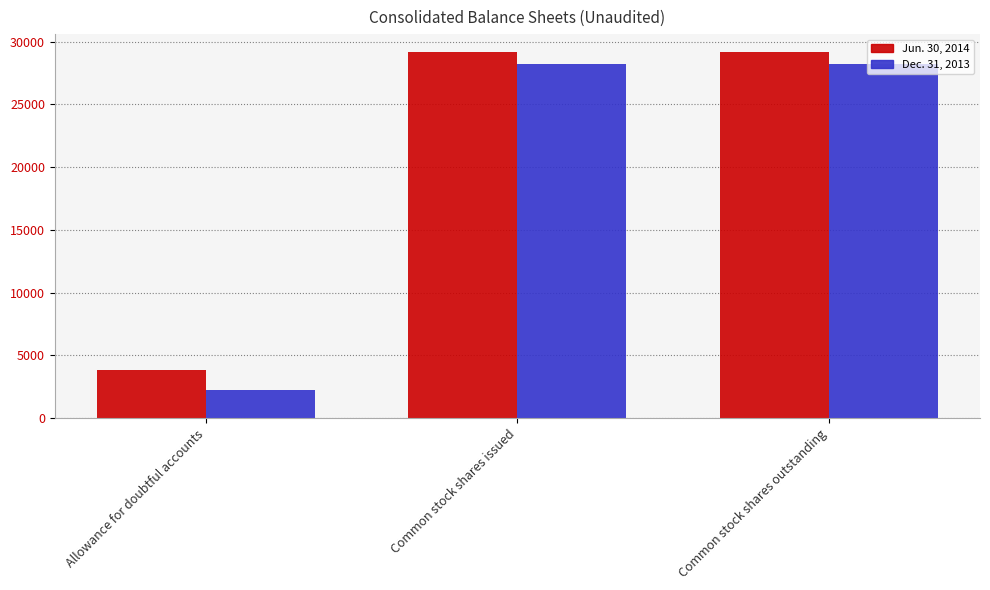

Reading right to left, what are all the values shown in this chart?

Jun. 30, 2014: 29152	29152	3812
Dec. 31, 2013: 28259	28259	2212